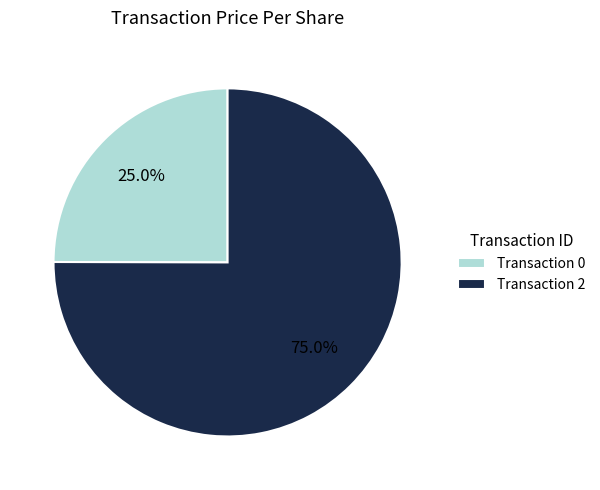

What is the total percentage of Transaction 2 and Transaction 0?

100.0%